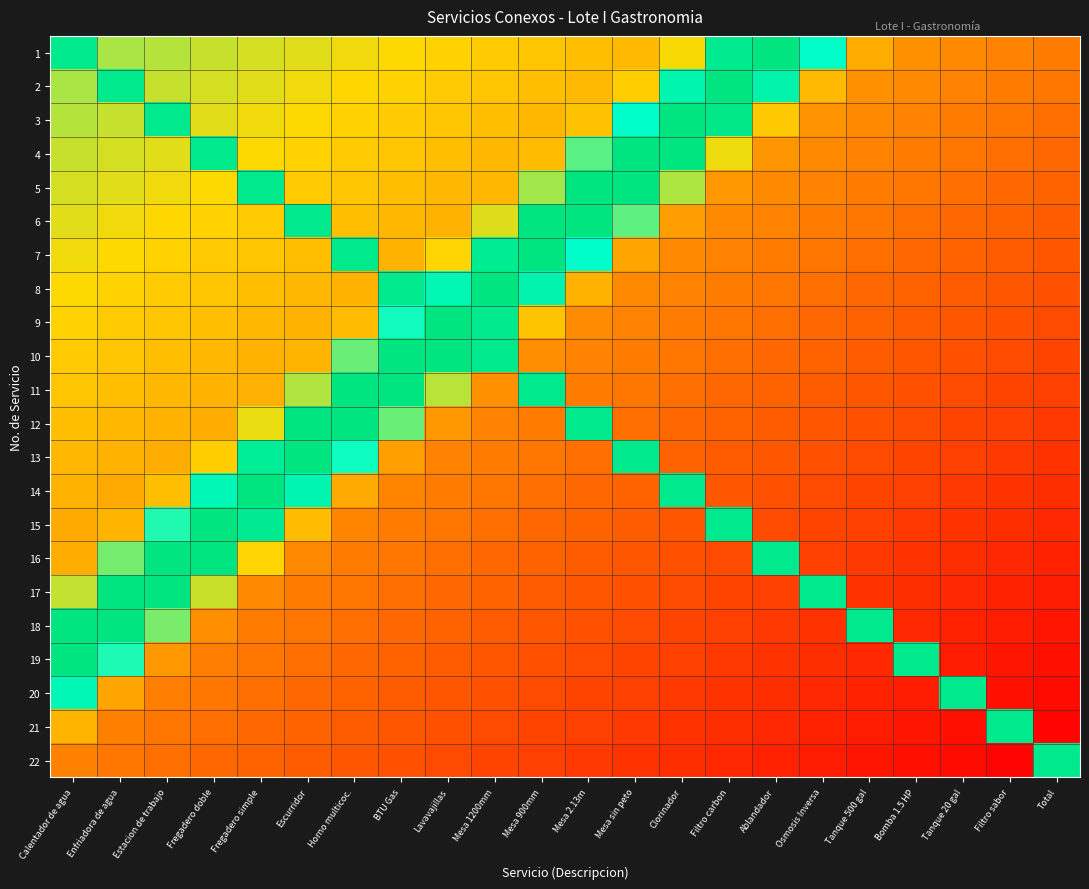

At how many categories does at least one series exceed 0?

22